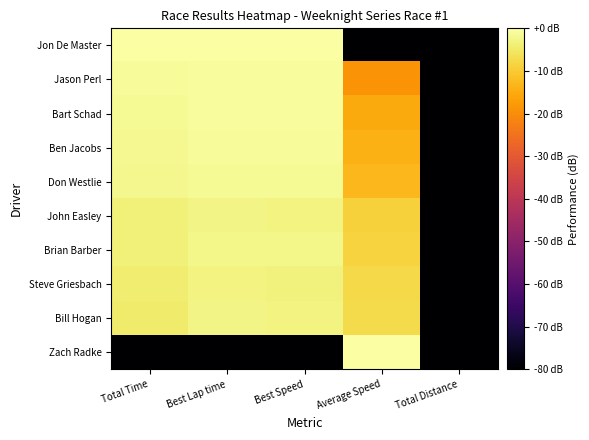

Reading left to right, list all the values displayed in this chart.

Jon De Master: Total Time=0.0	Best Lap time=0.0	Best Speed=0.0	Average Speed=-80.0	Total Distance=-80.0
Jason Perl: Total Time=-1.0	Best Lap time=-0.8	Best Speed=-0.8	Average Speed=-18.8	Total Distance=-80.0
Bart Schad: Total Time=-1.6	Best Lap time=-0.8	Best Speed=-0.9	Average Speed=-15.1	Total Distance=-80.0
Ben Jacobs: Total Time=-1.7	Best Lap time=-1.0	Best Speed=-1.1	Average Speed=-14.3	Total Distance=-80.0
Don Westlie: Total Time=-2.0	Best Lap time=-1.3	Best Speed=-1.4	Average Speed=-13.1	Total Distance=-80.0
John Easley: Total Time=-3.7	Best Lap time=-2.7	Best Speed=-2.9	Average Speed=-8.8	Total Distance=-80.0
Brian Barber: Total Time=-3.7	Best Lap time=-2.2	Best Speed=-2.4	Average Speed=-8.6	Total Distance=-80.0
Steve Griesbach: Total Time=-4.3	Best Lap time=-3.1	Best Speed=-3.3	Average Speed=-7.7	Total Distance=-80.0
Bill Hogan: Total Time=-4.5	Best Lap time=-2.7	Best Speed=-3.0	Average Speed=-7.4	Total Distance=-80.0
Zach Radke: Total Time=-80.0	Best Lap time=-80.0	Best Speed=-80.0	Average Speed=0.0	Total Distance=-80.0